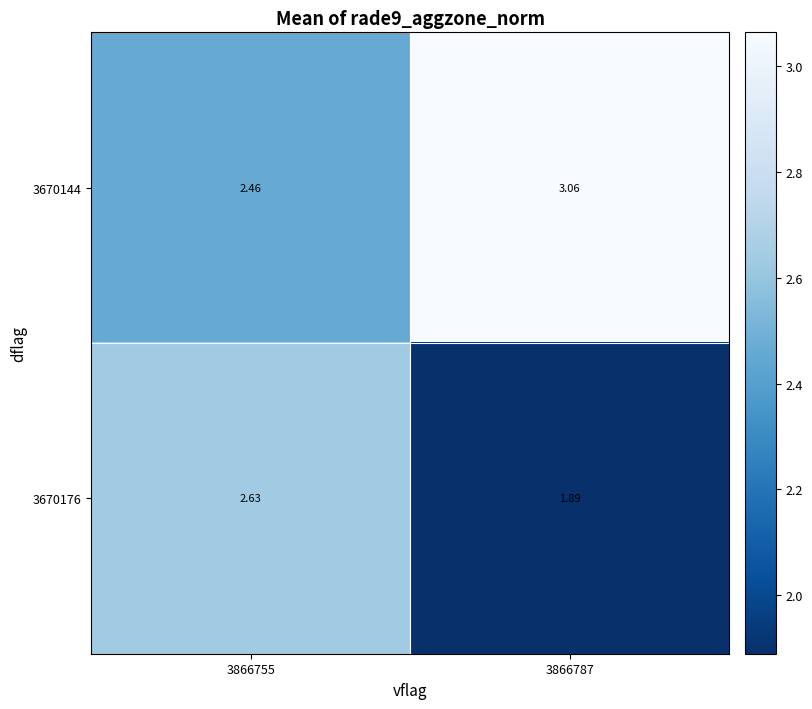

How many values in the 3670176 series are below 2?

1